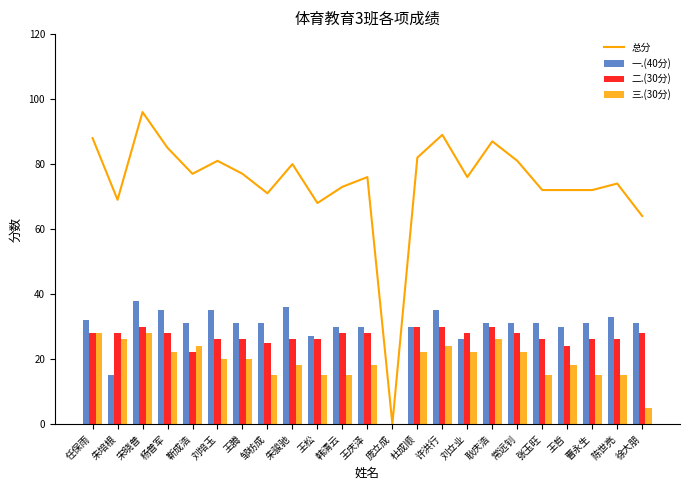

What position from the right is 杜成顺?

10